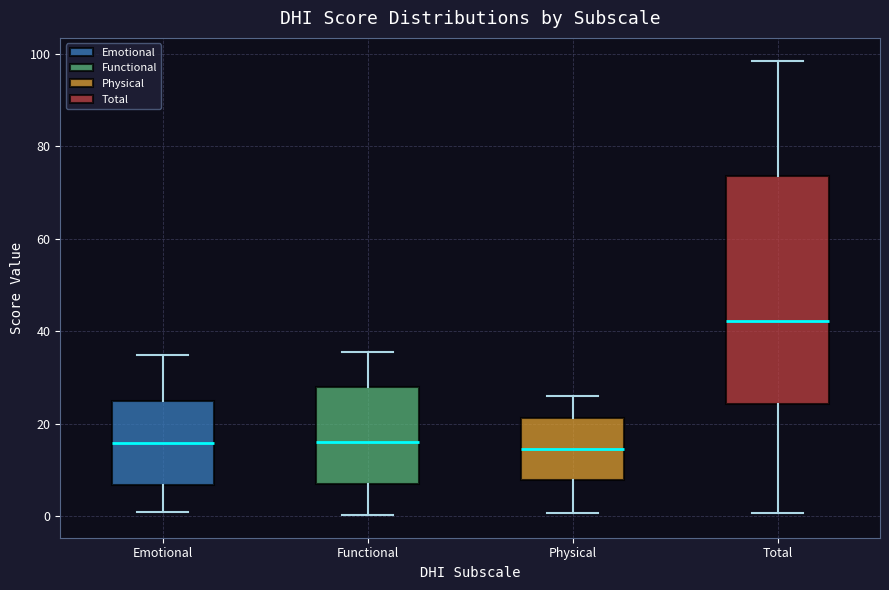

Reading left to right, transcribe this box plot: for each box, give where its median line is, the range the box spans, and where its two whiskers end, as read against the y-axis. The values are not printed on the chart, so give them approximately, as read against the axis.

Emotional: median 16, box 6 to 24, whiskers 0 to 34
Functional: median 16, box 6 to 28, whiskers 0 to 36
Physical: median 14, box 8 to 22, whiskers 0 to 26
Total: median 42, box 24 to 74, whiskers 0 to 98